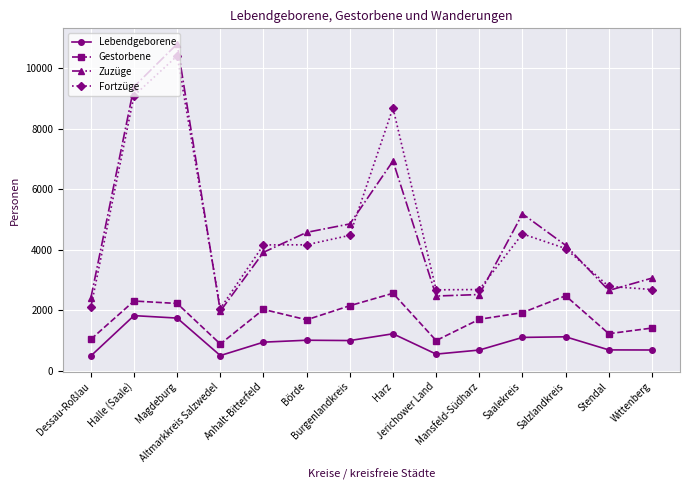

At how many categories does at least one series exceed 1025?

14